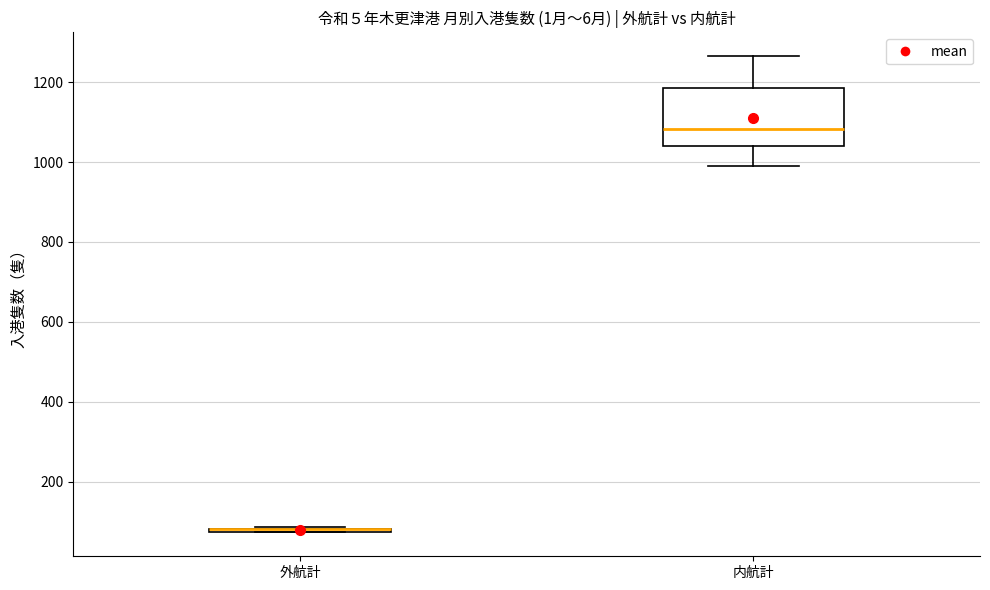

Reading left to right, transcribe this box plot: for each box, give where its median line is, the range the box spans, and where its two whiskers end, as read against the y-axis. The values are not printed on the chart, so give them approximately, as read against the axis.

外航計: box collapsed to a line at 80, whiskers 80 to 80
内航計: median 1080, box 1040 to 1180, whiskers 1000 to 1260